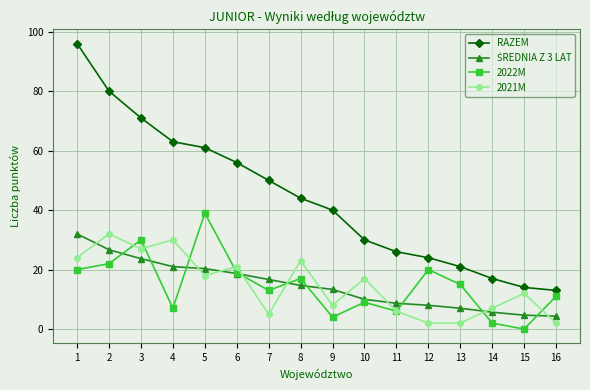

What is the maximum value for RAZEM?

96.0